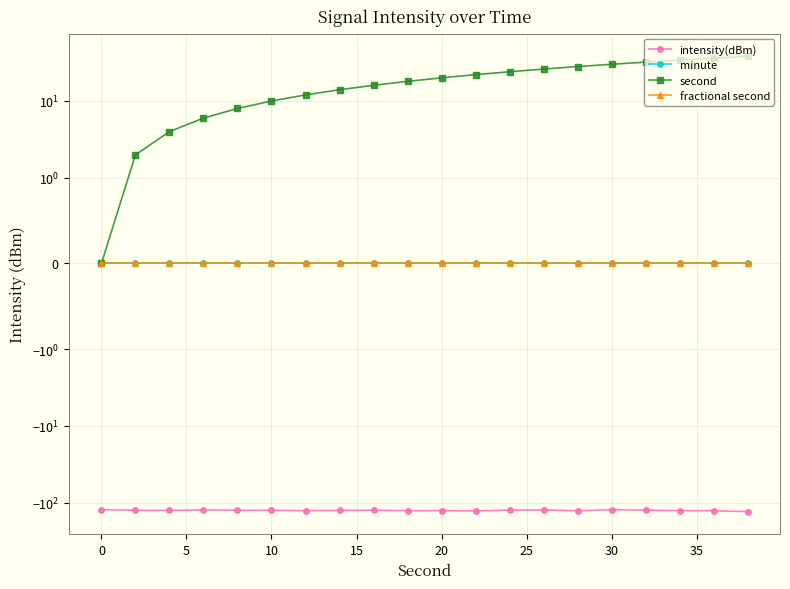

Reading left to right, what are all the values shown in this chart?

intensity(dBm): -122.3	-124.5	-125.1	-123.2	-124.4	-124.7	-125.8	-124.9	-124.1	-126.1	-126.0	-127.0	-123.9	-123.3	-126.3	-122.4	-124.1	-125.8	-126.3	-129.4
minute: 0.0	0.0	0.0	0.0	0.0	0.0	0.0	0.0	0.0	0.0	0.0	0.0	0.0	0.0	0.0	0.0	0.0	0.0	0.0	0.0
second: 0.0	2.0	4.0	6.0	8.0	10.0	12.0	14.0	16.0	18.0	20.0	22.0	24.0	26.0	28.0	30.0	32.0	34.0	36.0	38.0
fractional second: 0.0	0.0	0.0	0.0	0.0	0.0	0.0	0.0	0.0	0.0	0.0	0.0	0.0	0.0	0.0	0.0	0.0	0.0	0.0	0.0